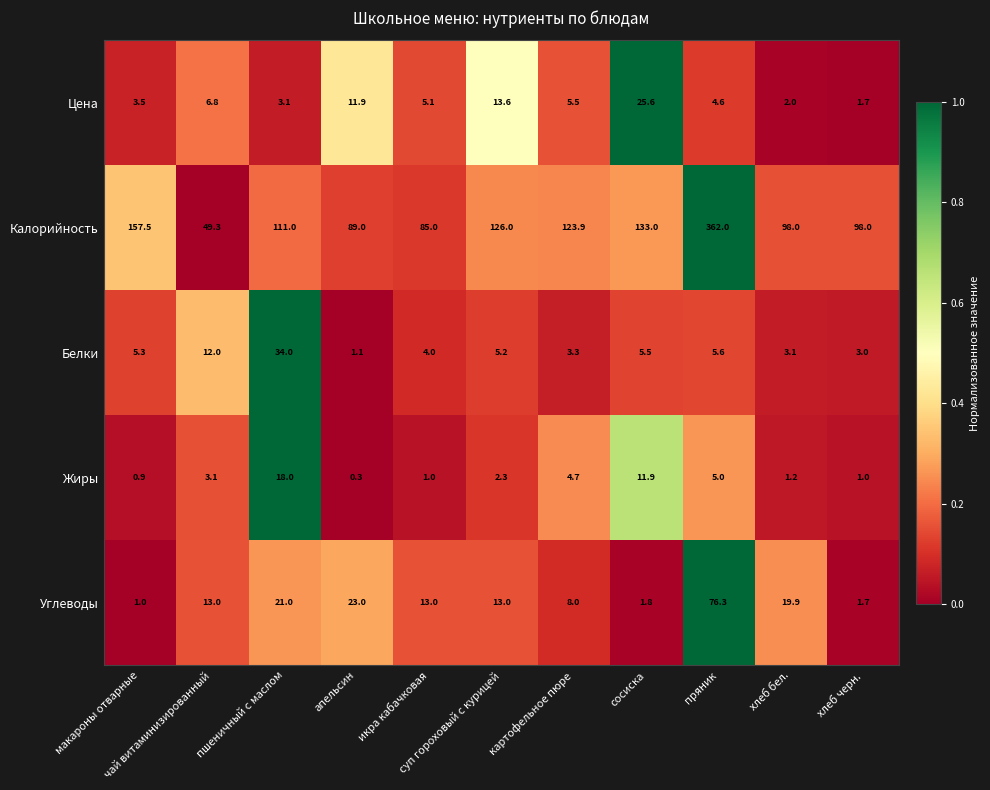

Which series has the largest range (max minus min)?

Калорийность